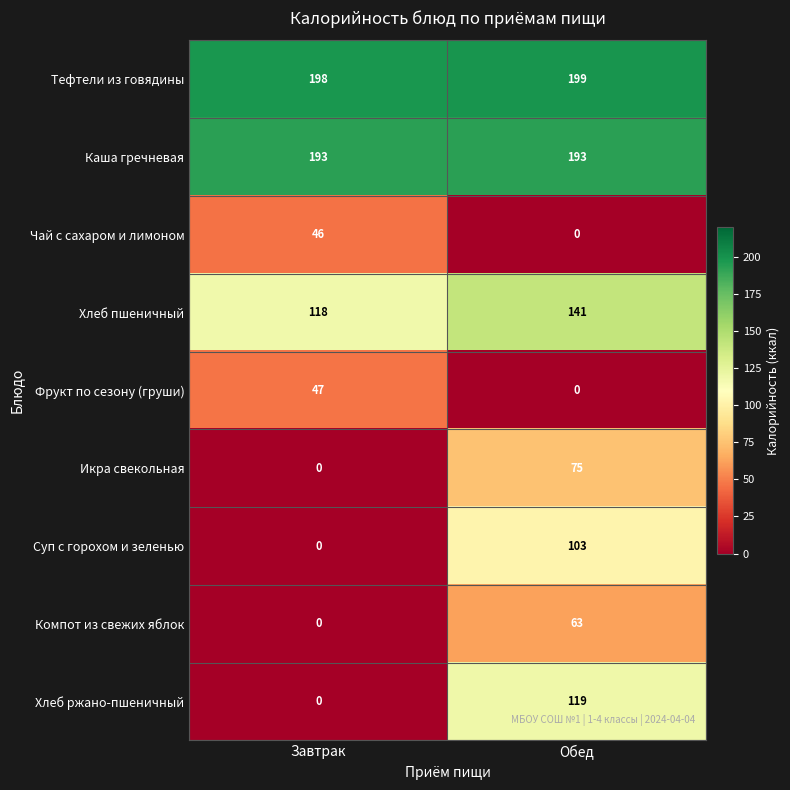

At which category is the sum across all series the highest?

Обед